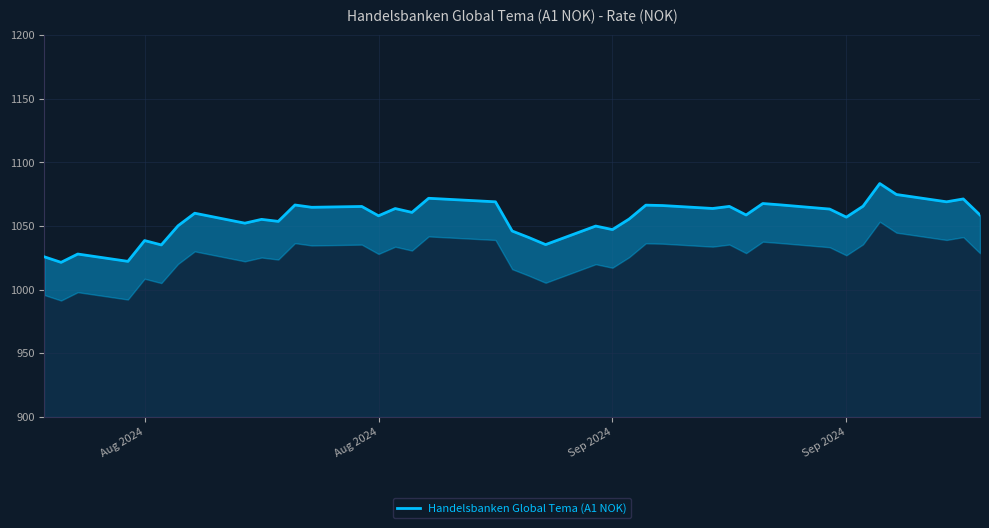

Reading left to right, what are all the values shown in this chart?

1025.7	1021.4	1027.9	1022.2	1038.5	1035.1	1050.1	1060.0	1052.2	1055.2	1053.6	1066.5	1064.7	1065.3	1058.0	1063.7	1060.7	1071.8	1069.0	1046.0	1040.9	1035.3	1049.9	1047.2	1055.5	1066.4	1066.1	1063.8	1065.4	1058.6	1067.7	1066.6	1063.3	1056.9	1065.5	1083.4	1074.7	1069.0	1071.2	1058.6